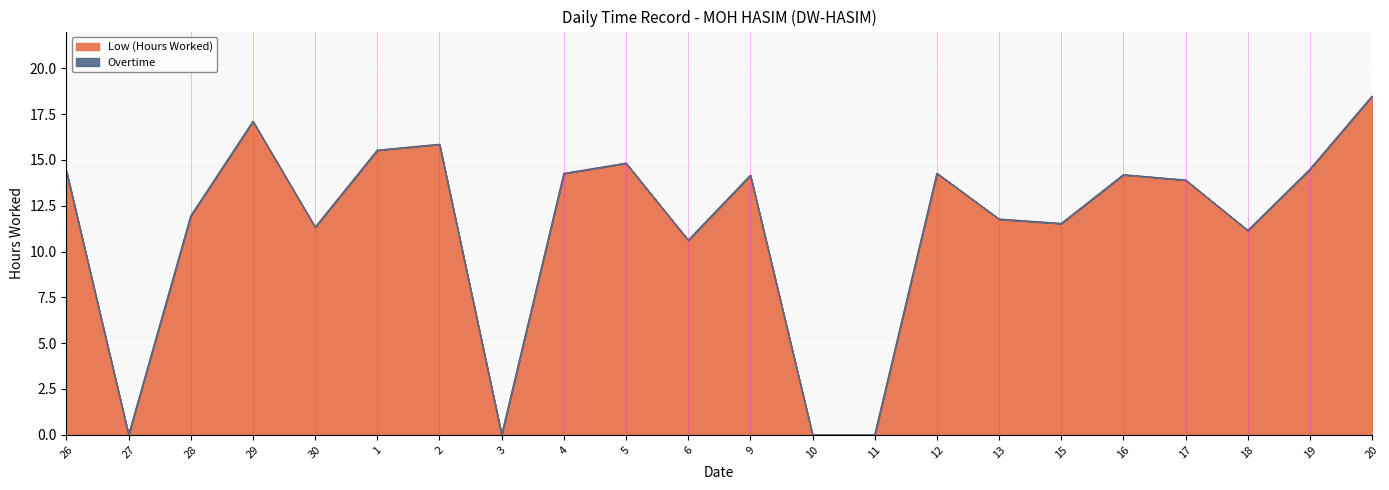

How many data points are above 14?

11